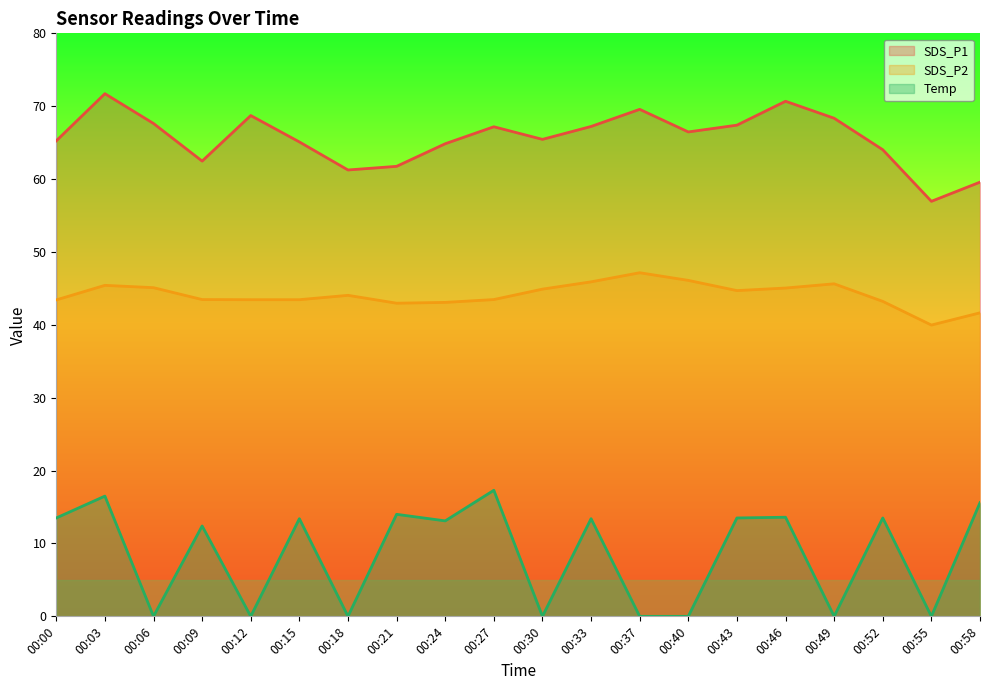

Reading left to right, list all the values displayed in this chart.

SDS_P1: 65.2	71.7	67.6	62.5	68.7	65.1	61.2	61.8	64.8	67.2	65.5	67.2	69.6	66.5	67.4	70.7	68.3	64.0	57.0	59.6
SDS_P2: 43.4	45.4	45.1	43.5	43.5	43.5	44.0	43.0	43.1	43.5	44.9	45.9	47.1	46.1	44.7	45.0	45.6	43.2	40.0	41.6
Temp: 13.5	16.5	0.0	12.4	0.0	13.4	0.0	14.0	13.1	17.3	0.0	13.4	0.0	0.0	13.5	13.6	0.0	13.5	0.0	15.6